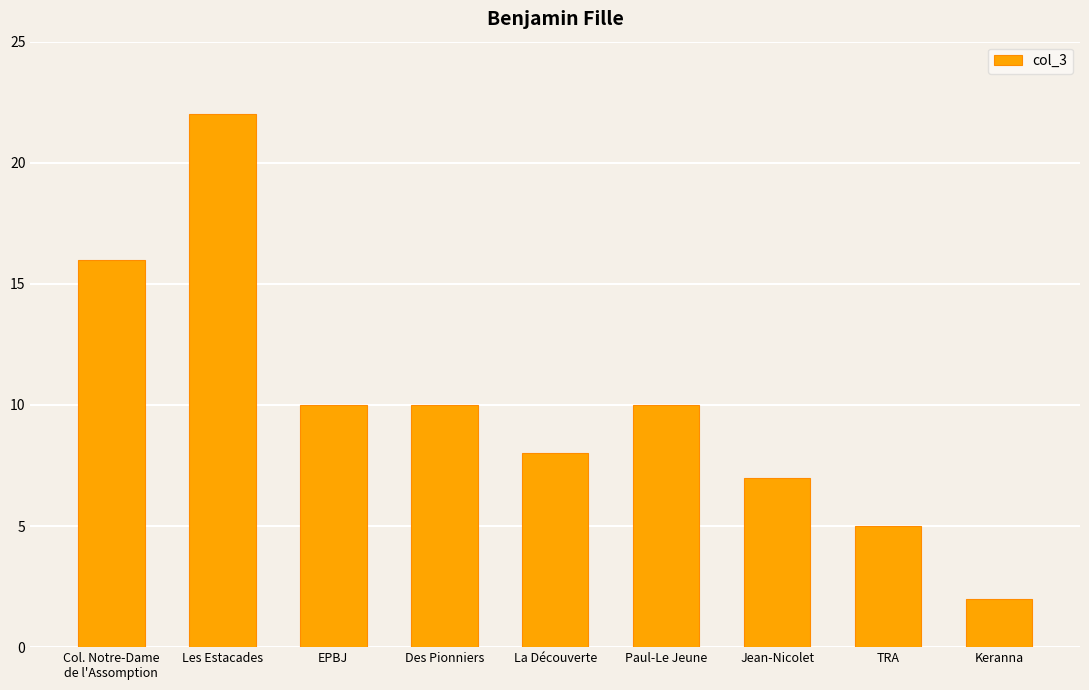

Which has a higher value, TRA or Jean-Nicolet?

Jean-Nicolet